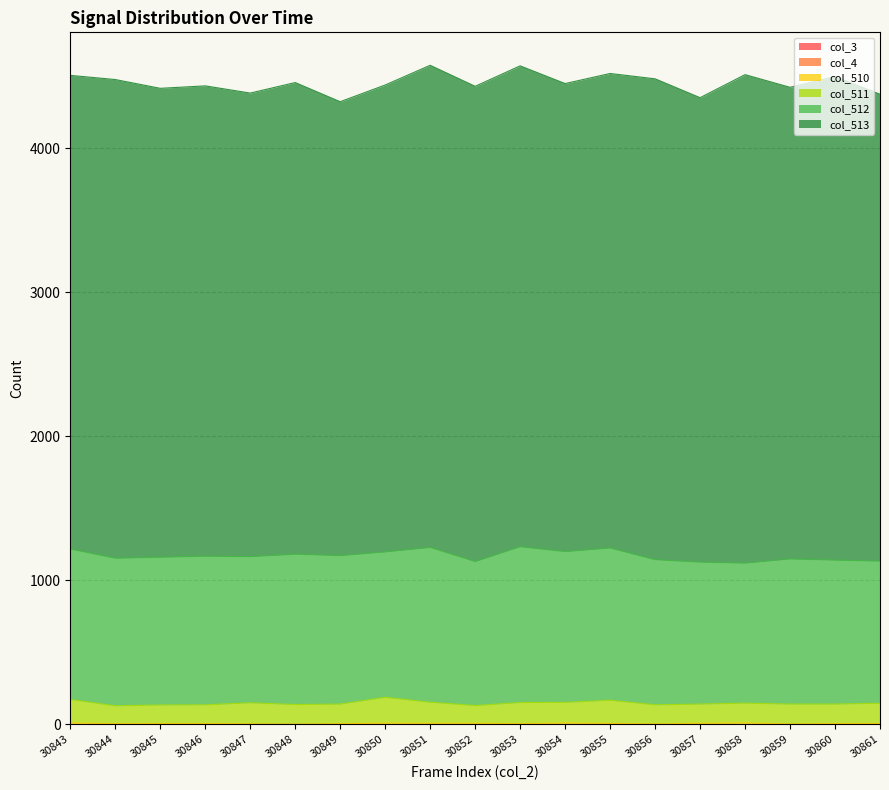

What value does the col_512 series have at 30853, to the nearest 5?

1080